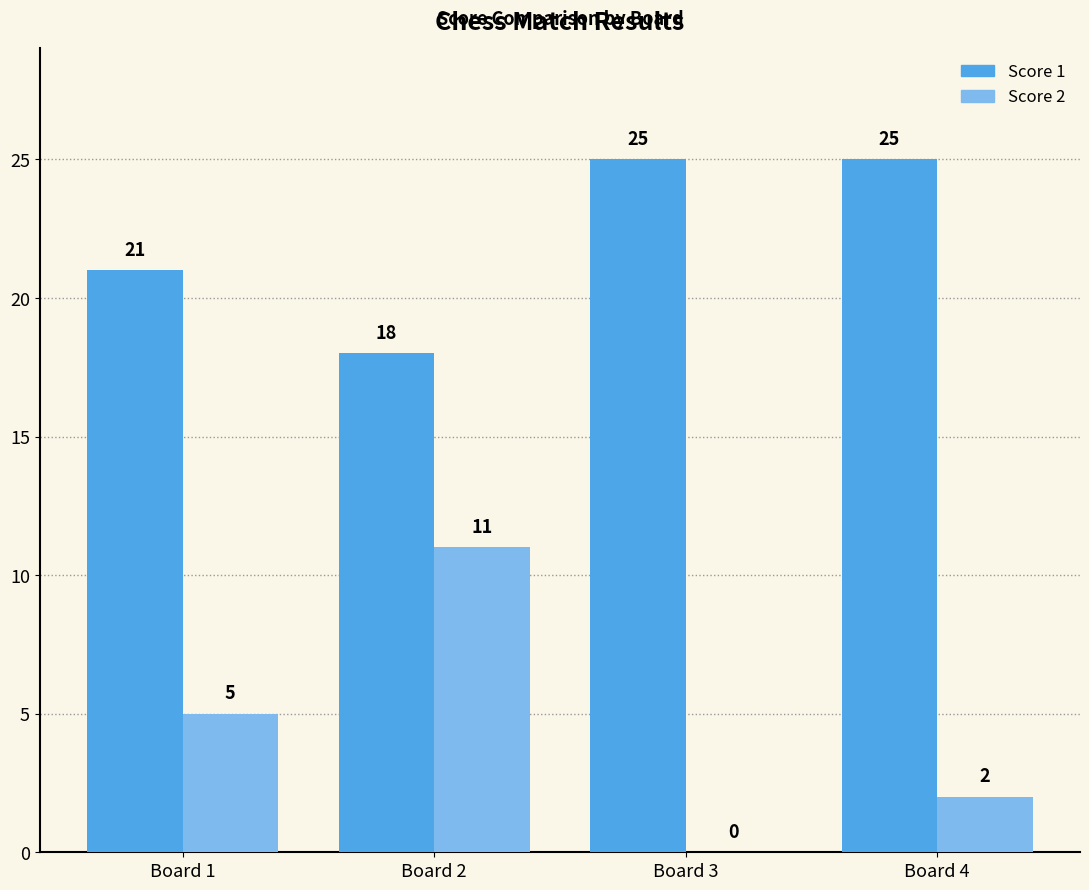

Which category has the highest value in the Score 2 series?

Board 2